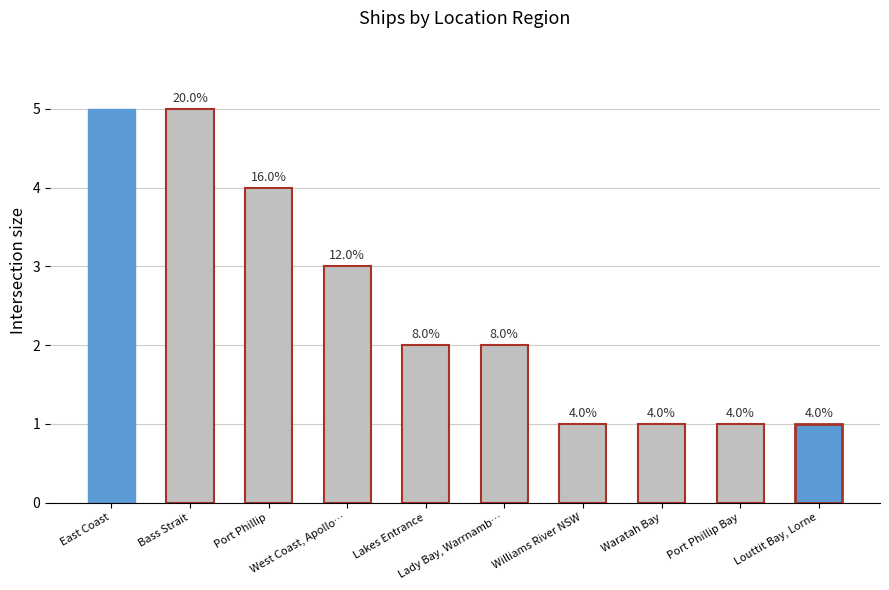

What position from the left is Bass Strait?

2